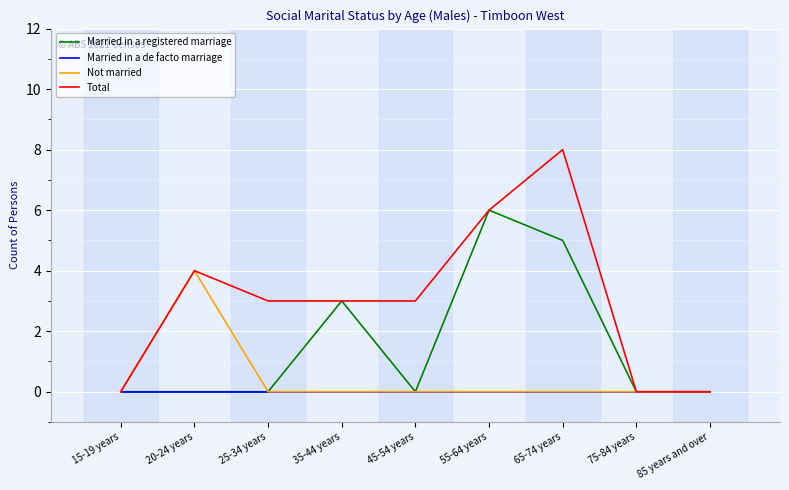

Which series has the largest total across all categories?

Total